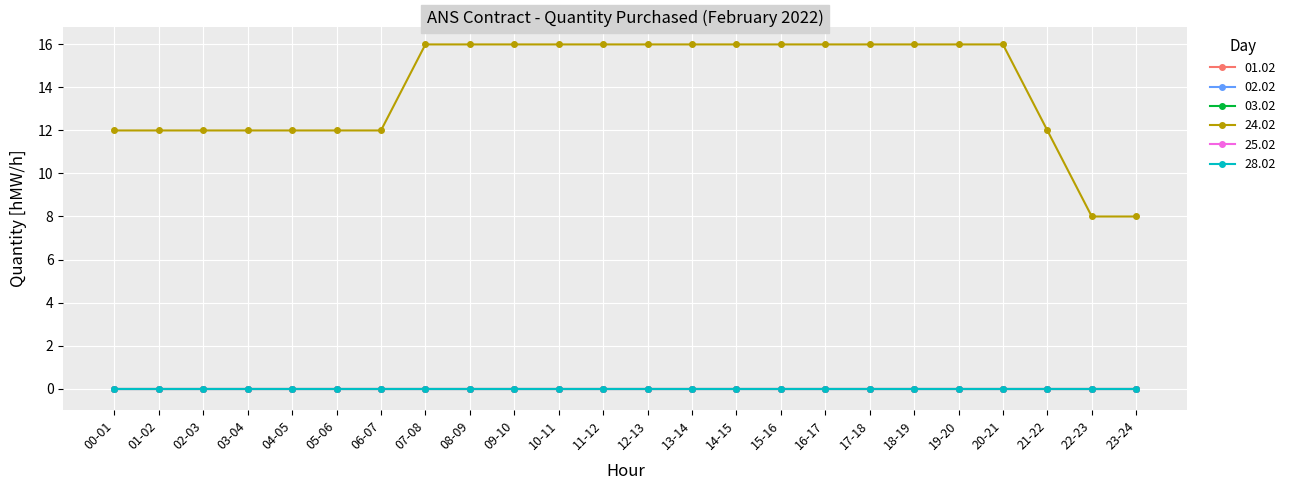

Which series has the widest spread of values?

24.02